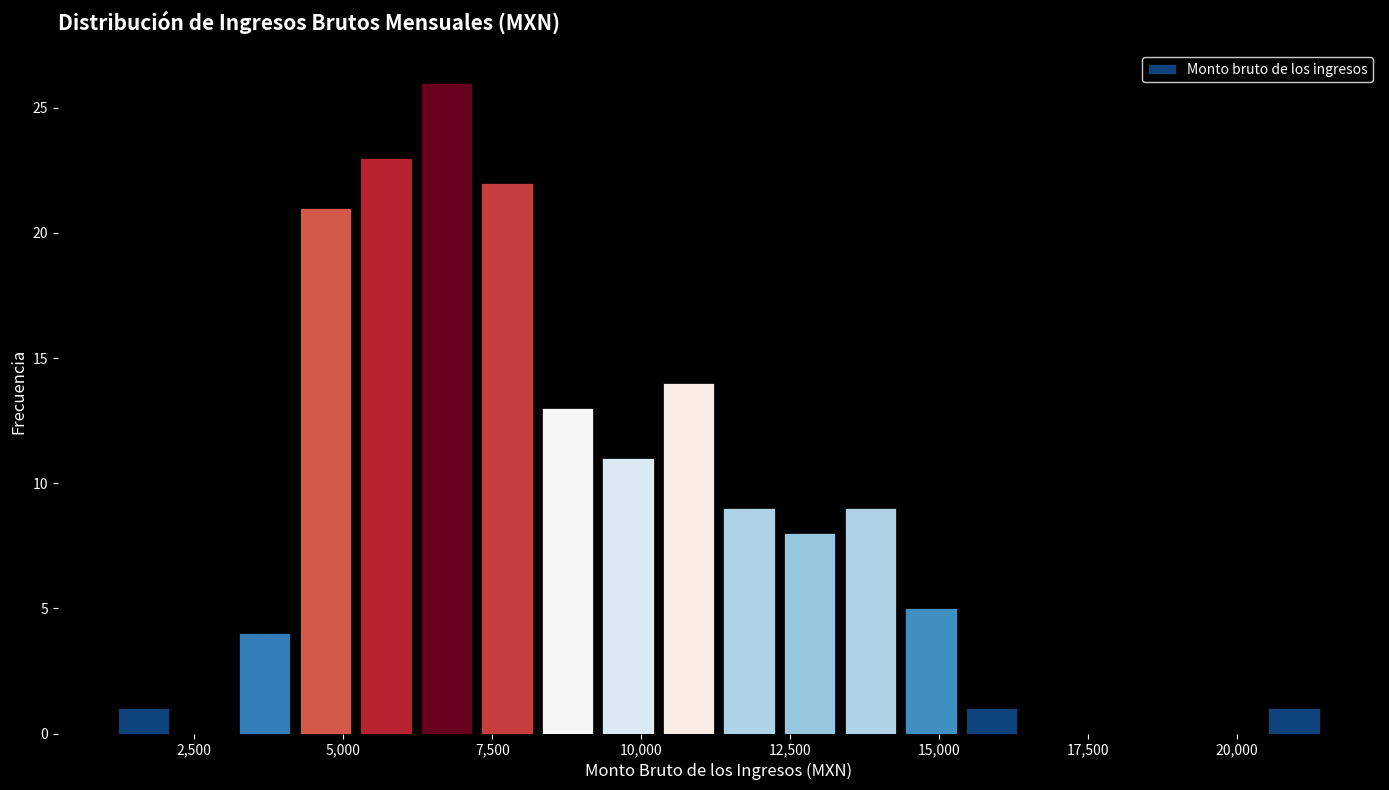

Around what value on the x-axis is the tallest bar? Give the approximate position of its centre, as read against the axis.

6500